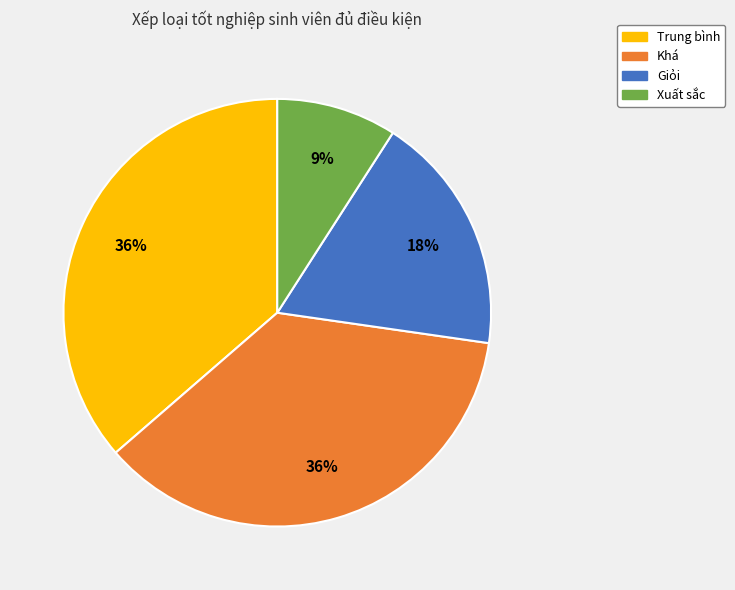

Between Giỏi and Khá, which is larger?

Khá